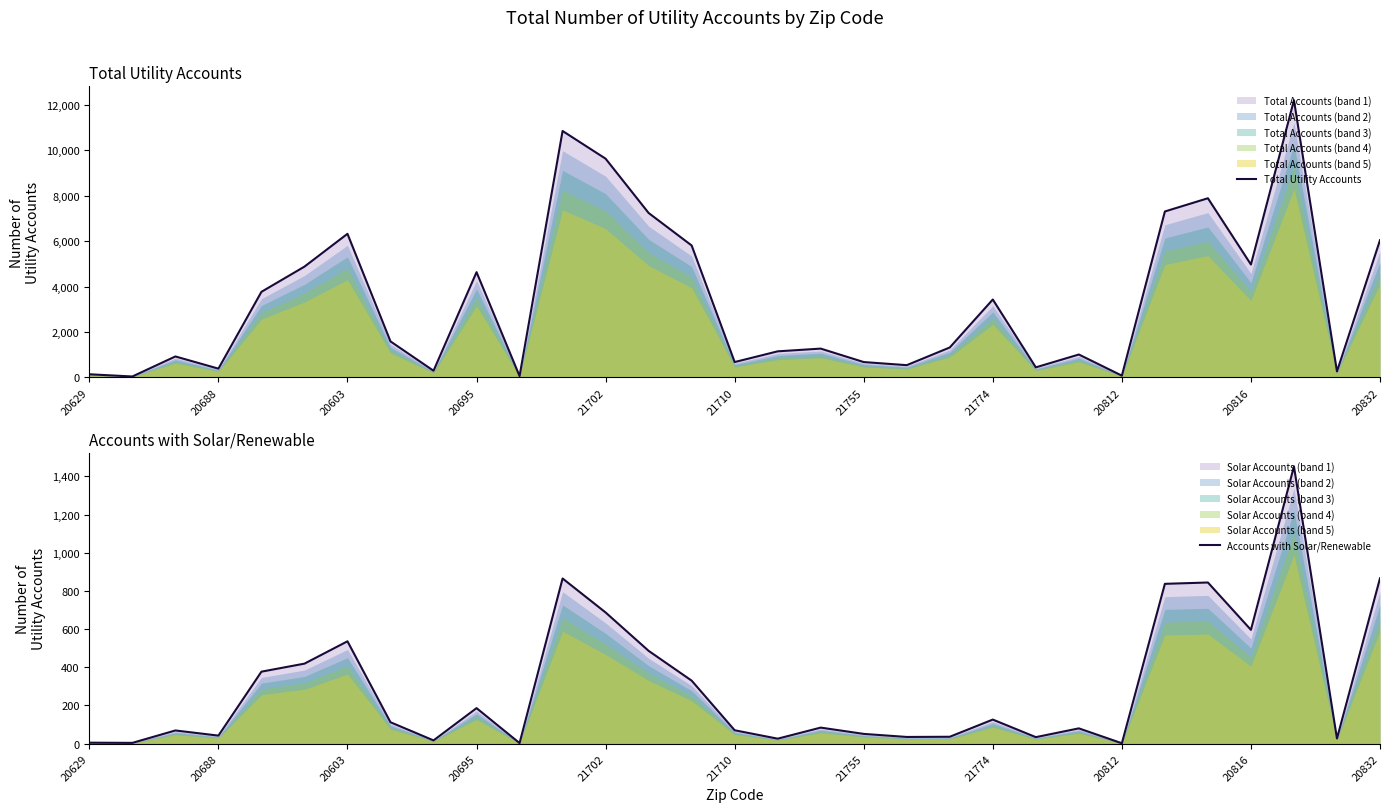

How many interior local peaks does the Total Utility Accounts series have?

9